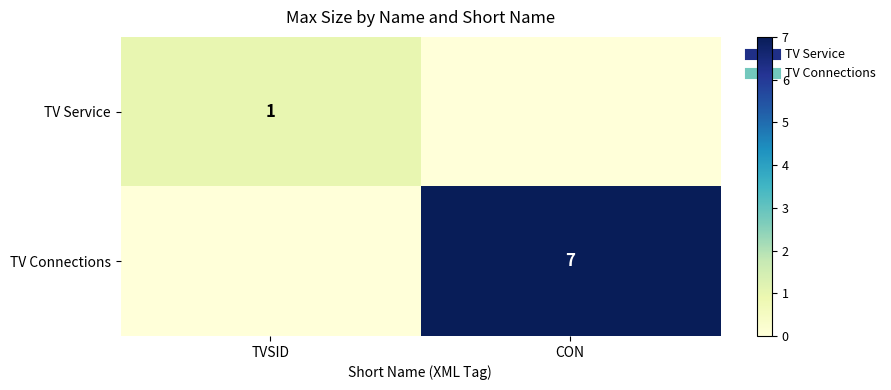

Is the value of TV Connections at TVSID greater than the value of TV Service at TVSID?

No